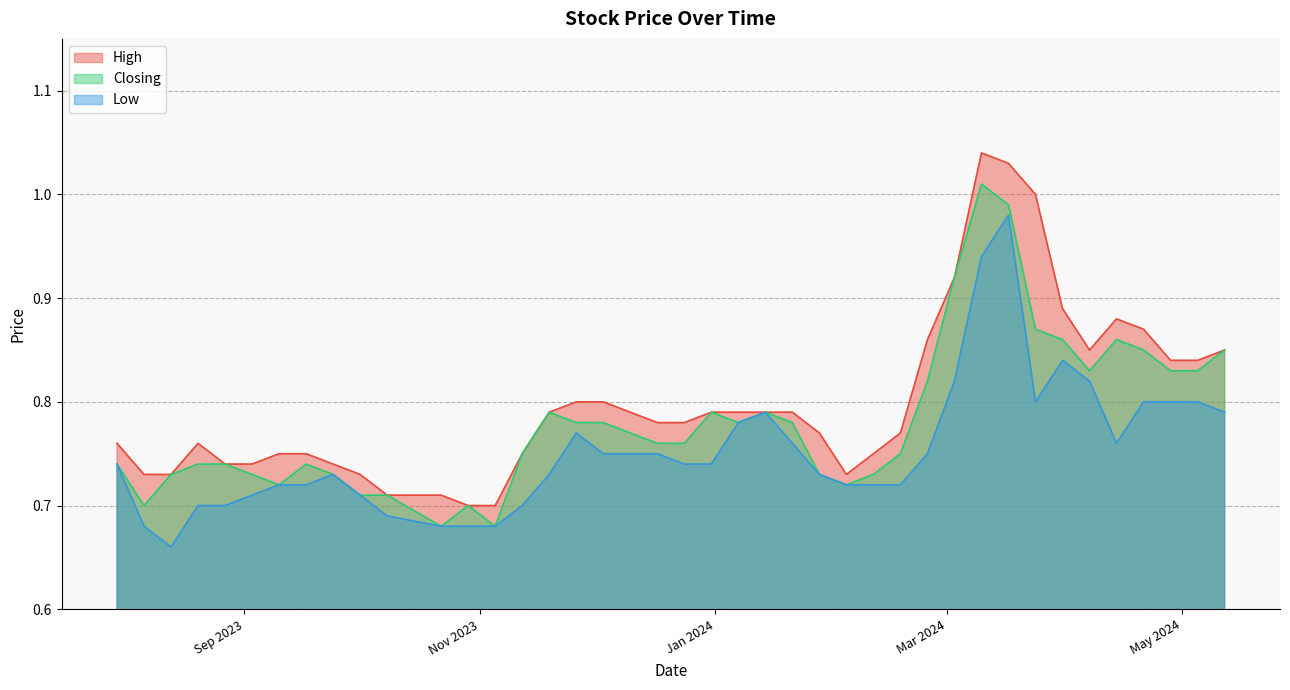

Is it true that Closing equals 0.7 at 10/09/2023?

True